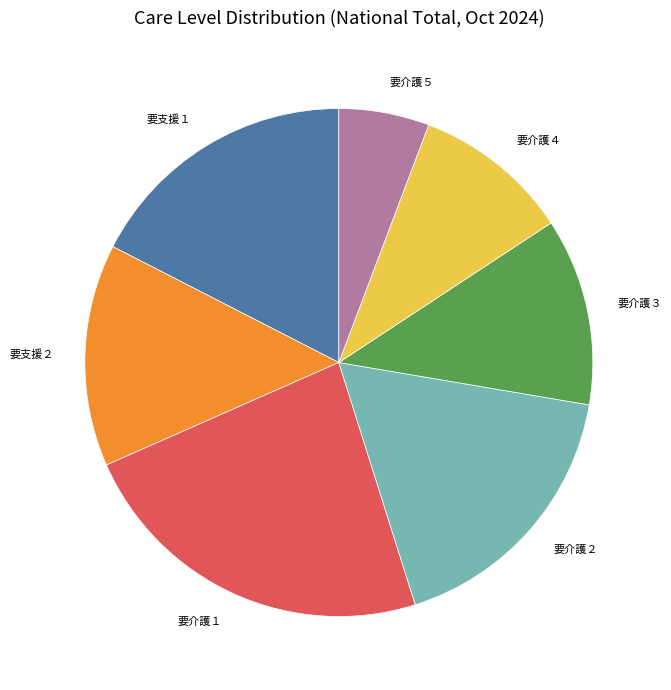

What is the smallest slice in the pie chart?

要介護５